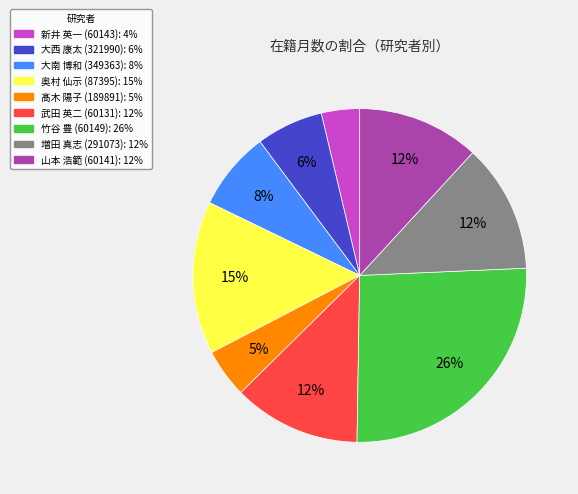

To the nearest percent, what is the average slice percentage?

11%